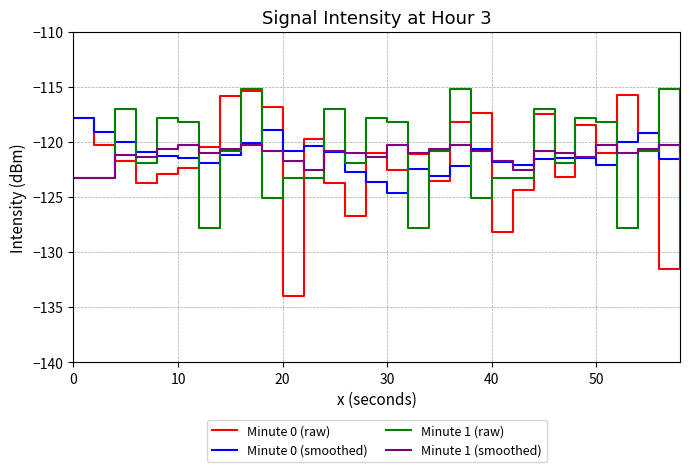

What are all the series names shown in the legend?

Minute 0 (raw), Minute 0 (smoothed), Minute 1 (raw), Minute 1 (smoothed)